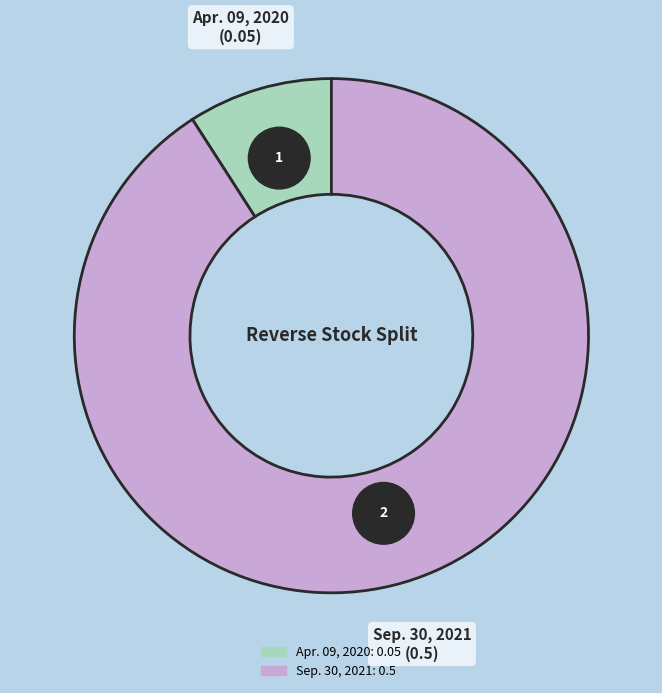

Is it true that Sep. 30, 2021 is 82% of the pie?

False